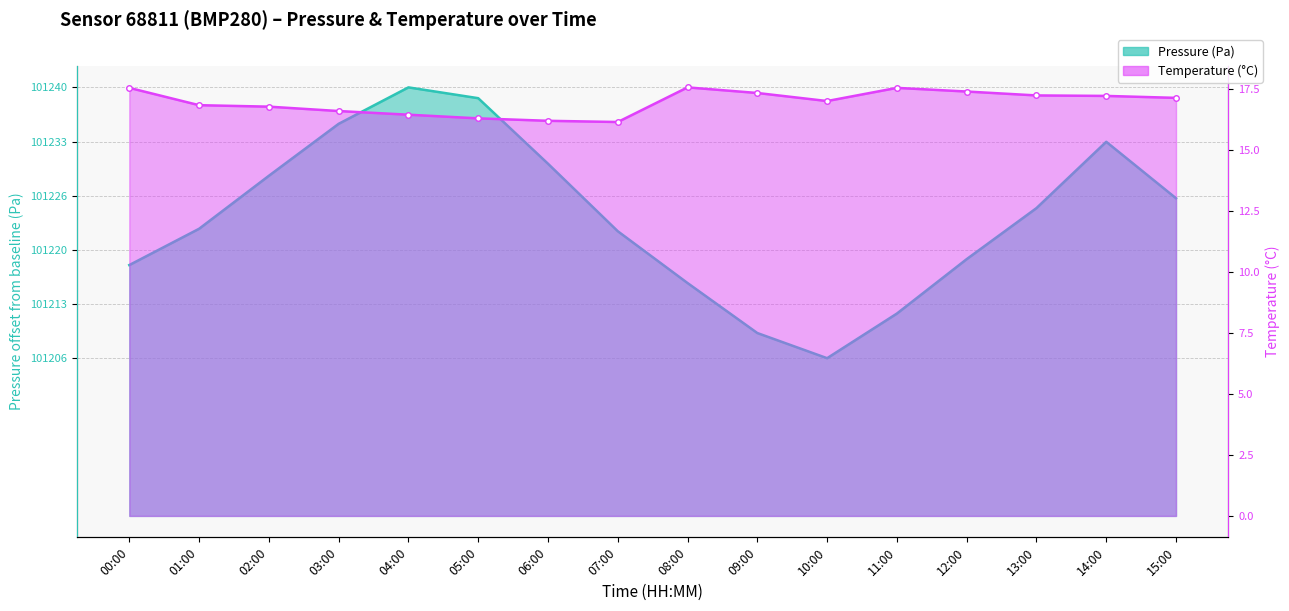

What is the approximate value of pressure at 15:00?

40.3